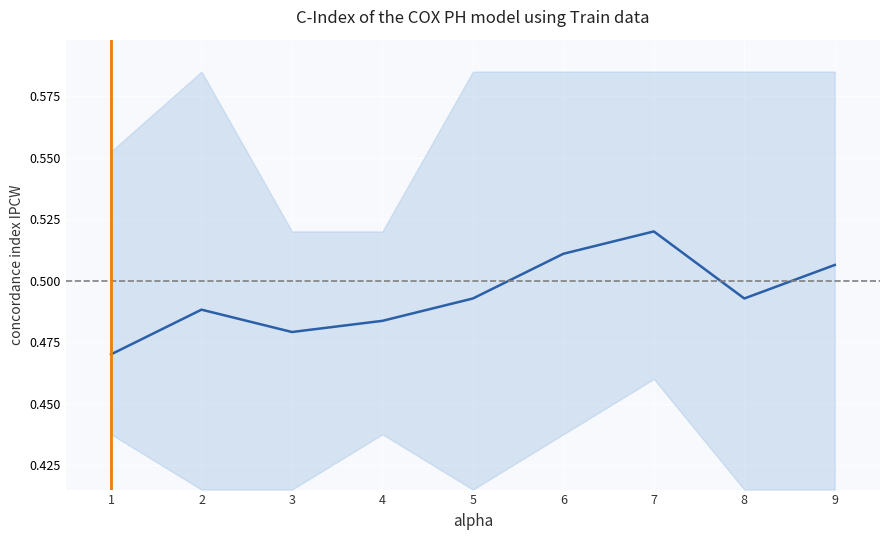

How many points are higher than both their immediate neighbors (excluding endpoints)?

2